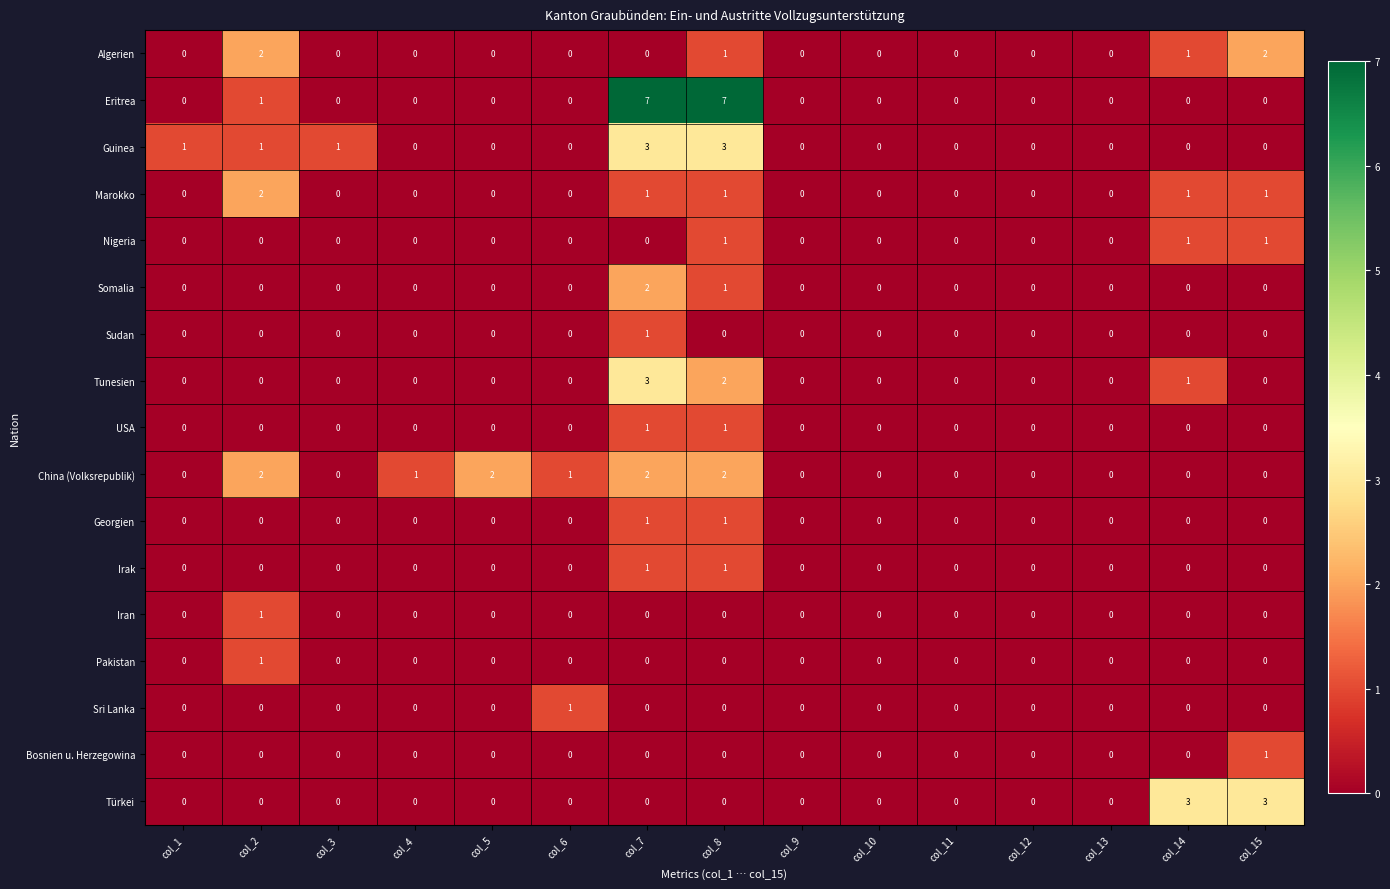

True or false: China (Volksrepublik) has a value of 2 at col_8.

True